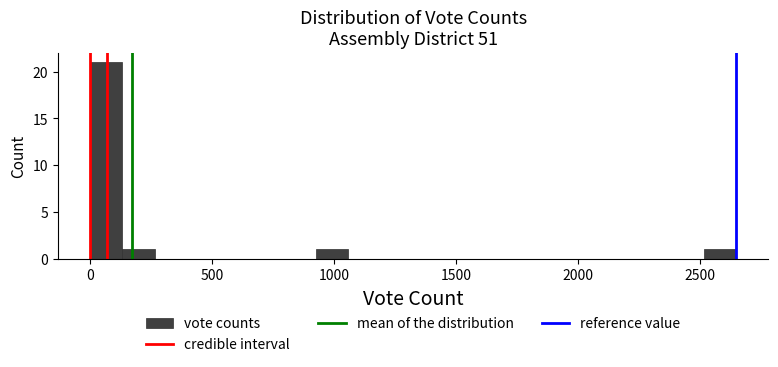

Around what value on the x-axis is the tallest bar? Give the approximate position of its centre, as read against the axis.

50